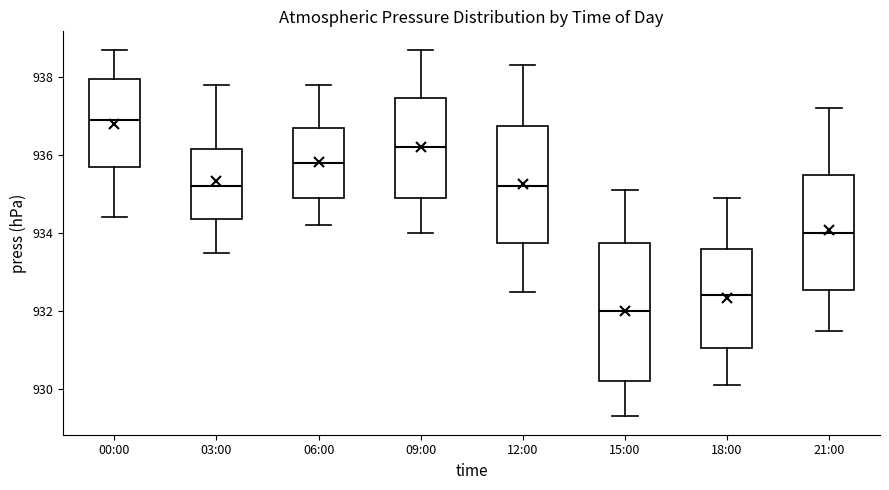

Where is the lower edge of the box for 06:00 on the y-axis? The values are not printed on the chart, so give them approximately, as read against the axis.

935.0